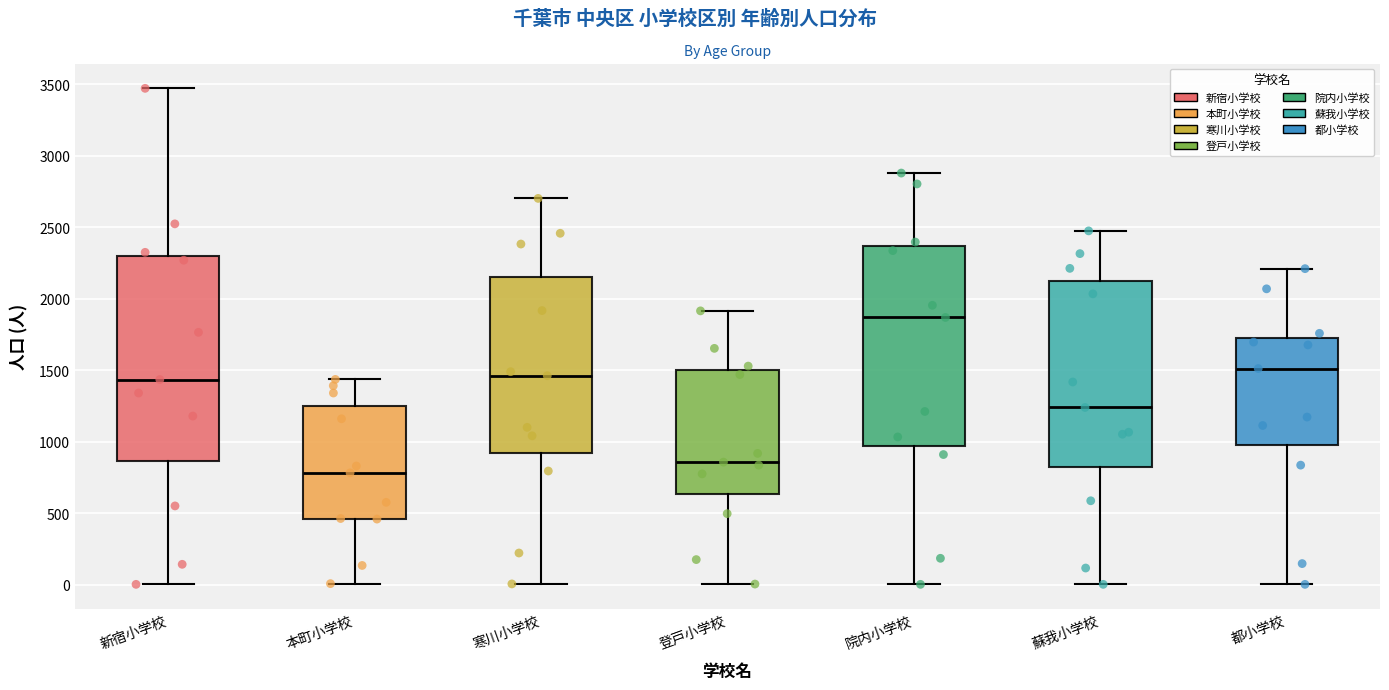

Reading left to right, read every box against the y-axis: the position of its median line, the range the box covers, and the ends of its whiskers. The values are not printed on the chart, so give them approximately, as read against the axis.

新宿小学校: median 1450, box 850 to 2300, whiskers 0 to 3450
本町小学校: median 800, box 450 to 1250, whiskers 0 to 1450
寒川小学校: median 1450, box 900 to 2150, whiskers 0 to 2700
登戸小学校: median 850, box 650 to 1500, whiskers 0 to 1900
院内小学校: median 1850, box 950 to 2350, whiskers 0 to 2900
蘇我小学校: median 1250, box 800 to 2100, whiskers 0 to 2450
都小学校: median 1500, box 1000 to 1750, whiskers 0 to 2200